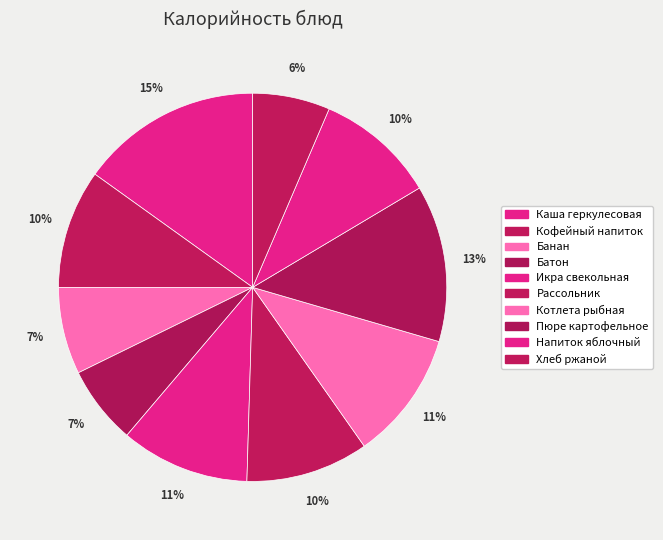

What percentage is the Батон slice, to the nearest percent?

7%